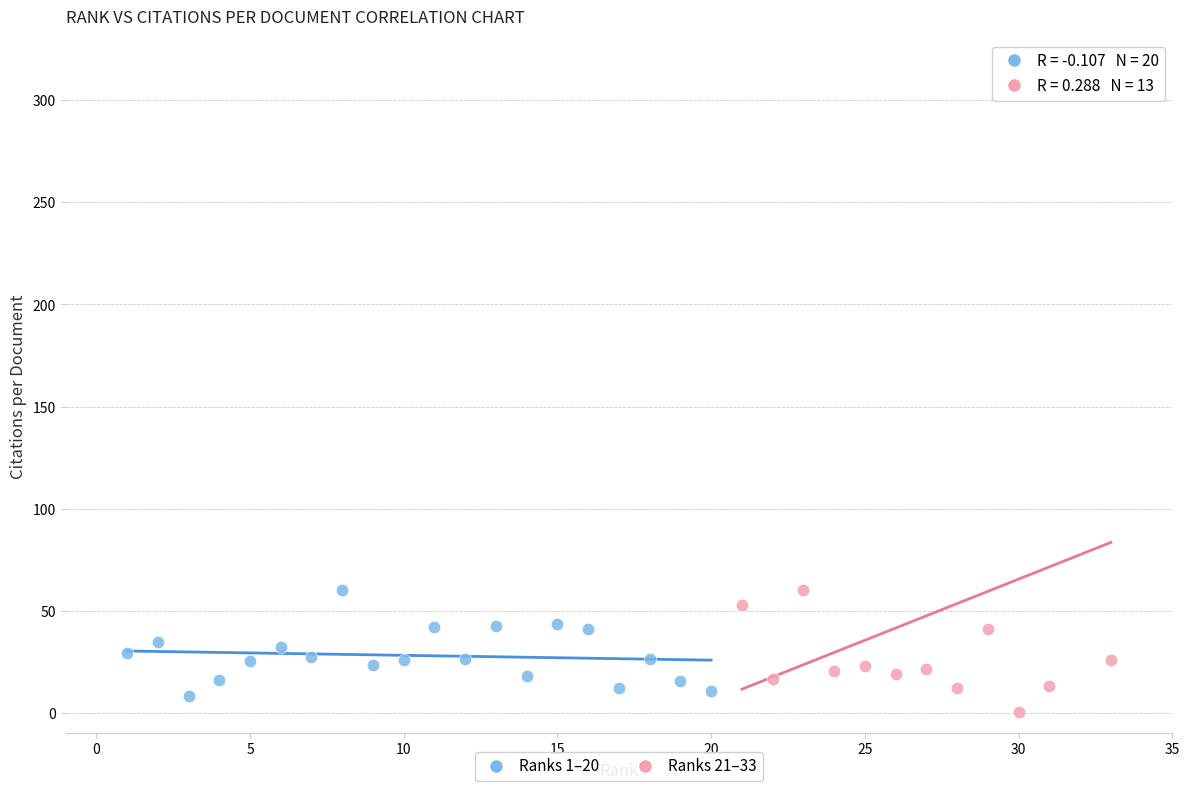

Which series has the widest spread of Y values?

Ranks 21–33